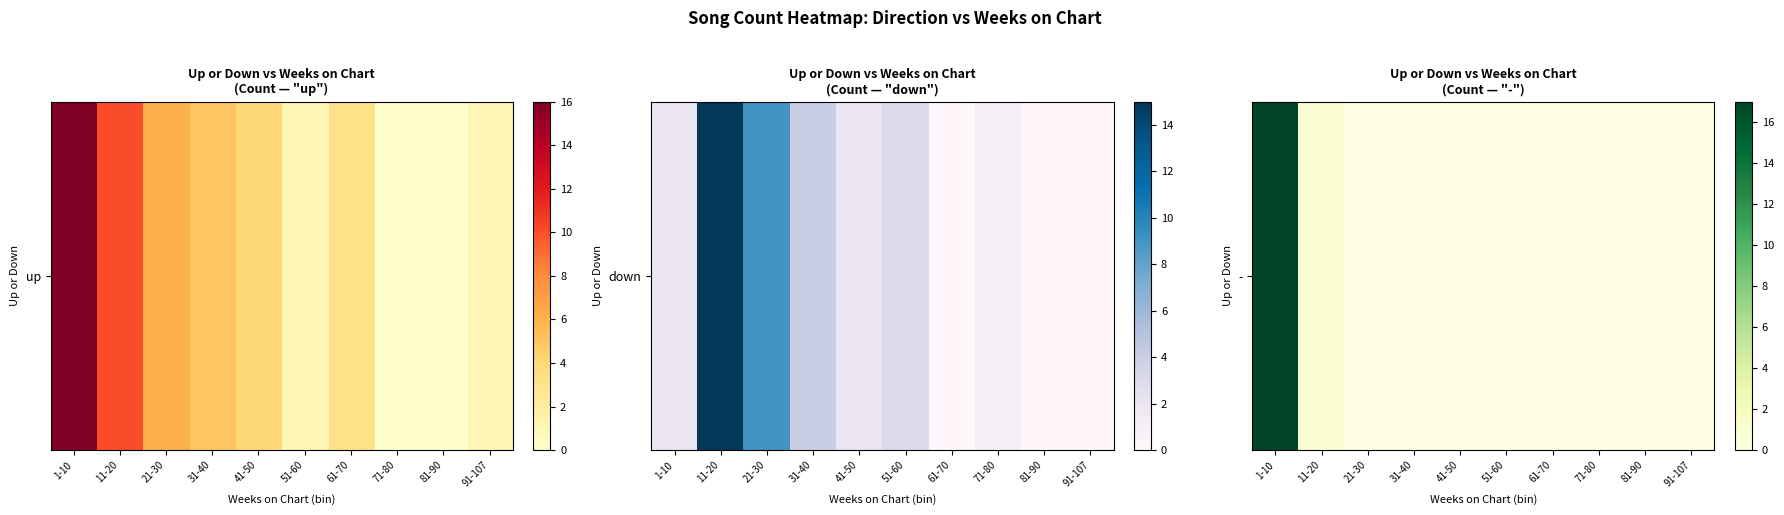

Rank the categories by value from highest to lowest.

1-10, 11-20, 21-30, 31-40, 41-50, 51-60, 61-70, 71-80, 81-90, 91-107